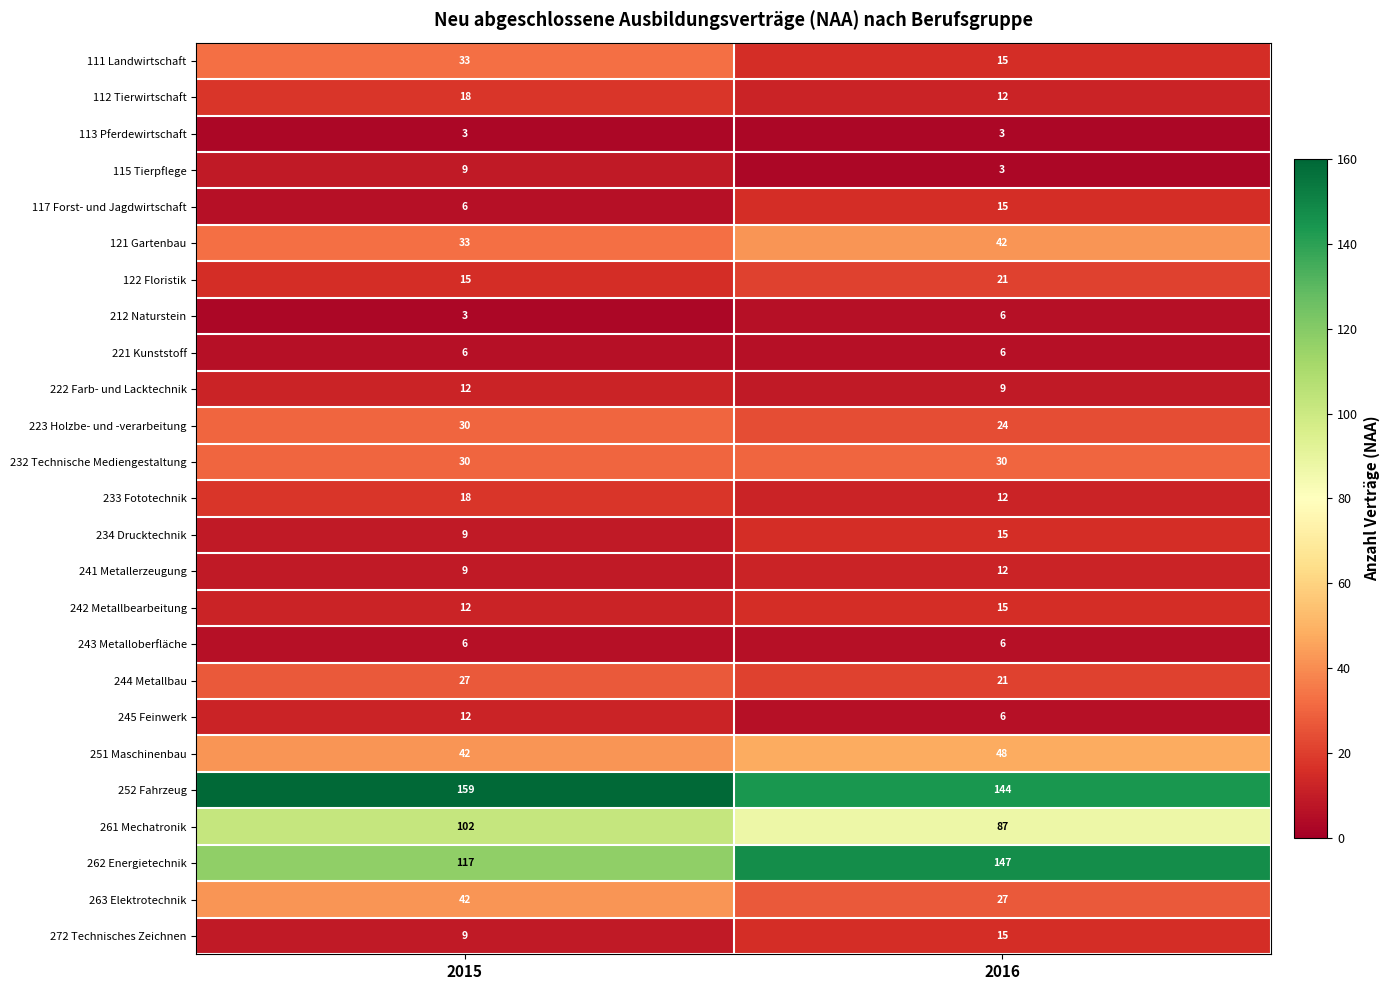

Is the value of 245 Feinwerk at 2016 greater than the value of 251 Maschinenbau at 2016?

No